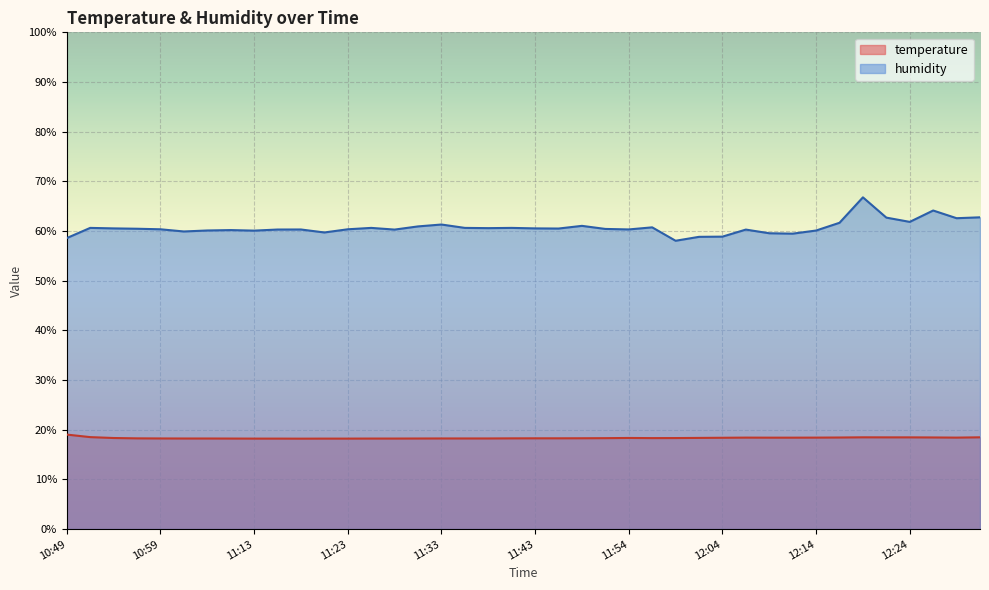

What are all the series names shown in the legend?

temperature, humidity